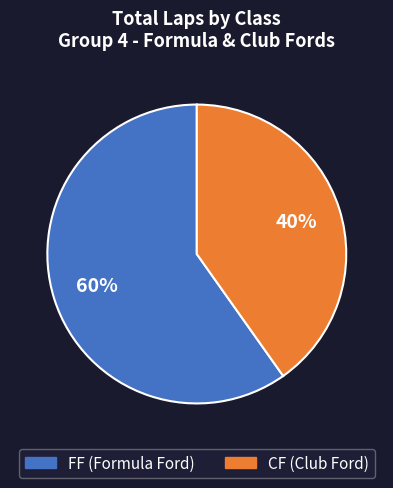

Is it true that CF is 26% of the pie?

False